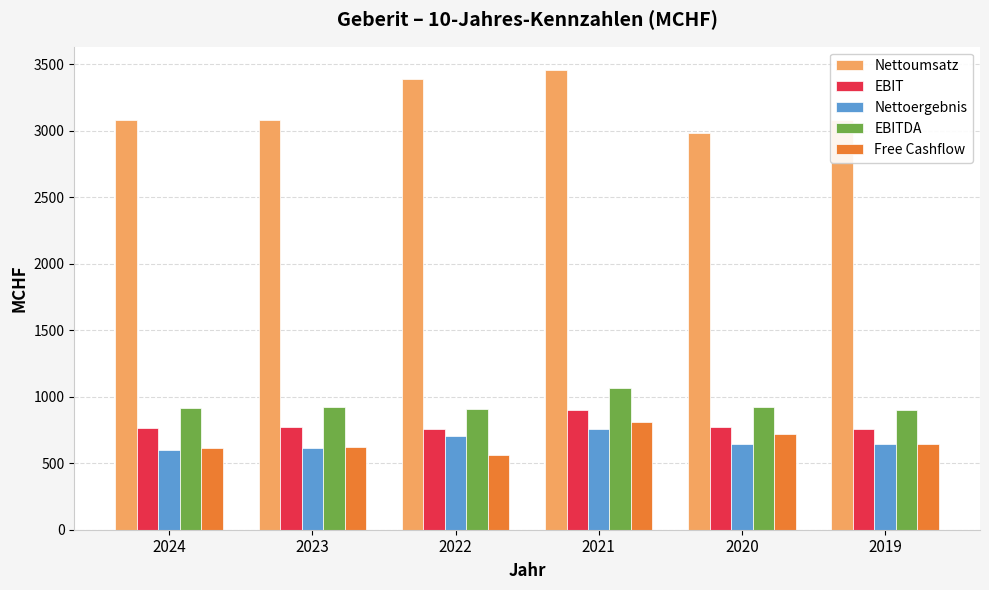

Rank the series at 2022 from lowest to highest value.

Free Cashflow, Nettoergebnis, EBIT, EBITDA, Nettoumsatz